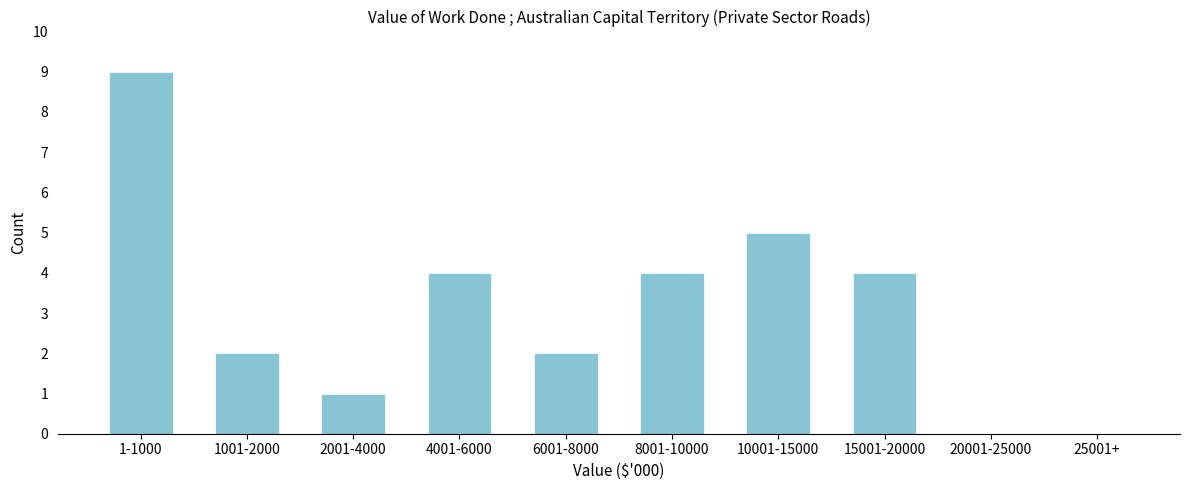

Reading right to left, what are all the values shown in this chart?

25001+=0	20001-25000=0	15001-20000=4	10001-15000=5	8001-10000=4	6001-8000=2	4001-6000=4	2001-4000=1	1001-2000=2	1-1000=9